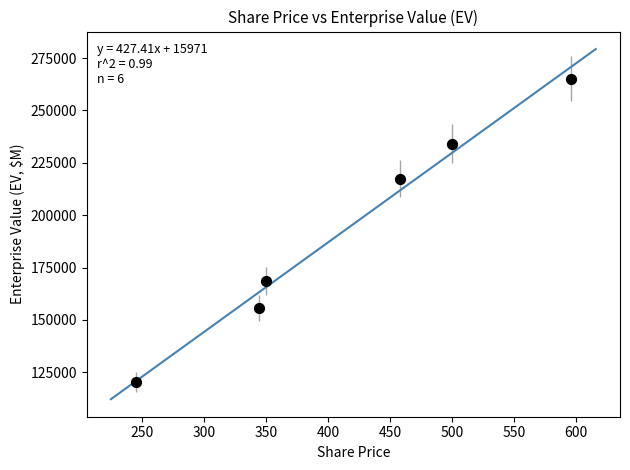

What is the range of Y values (max minus min)?

144865